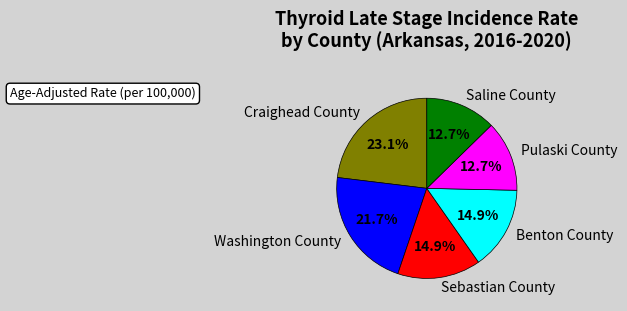

To the nearest percent, what percentage of the pie is Sebastian County?

15%